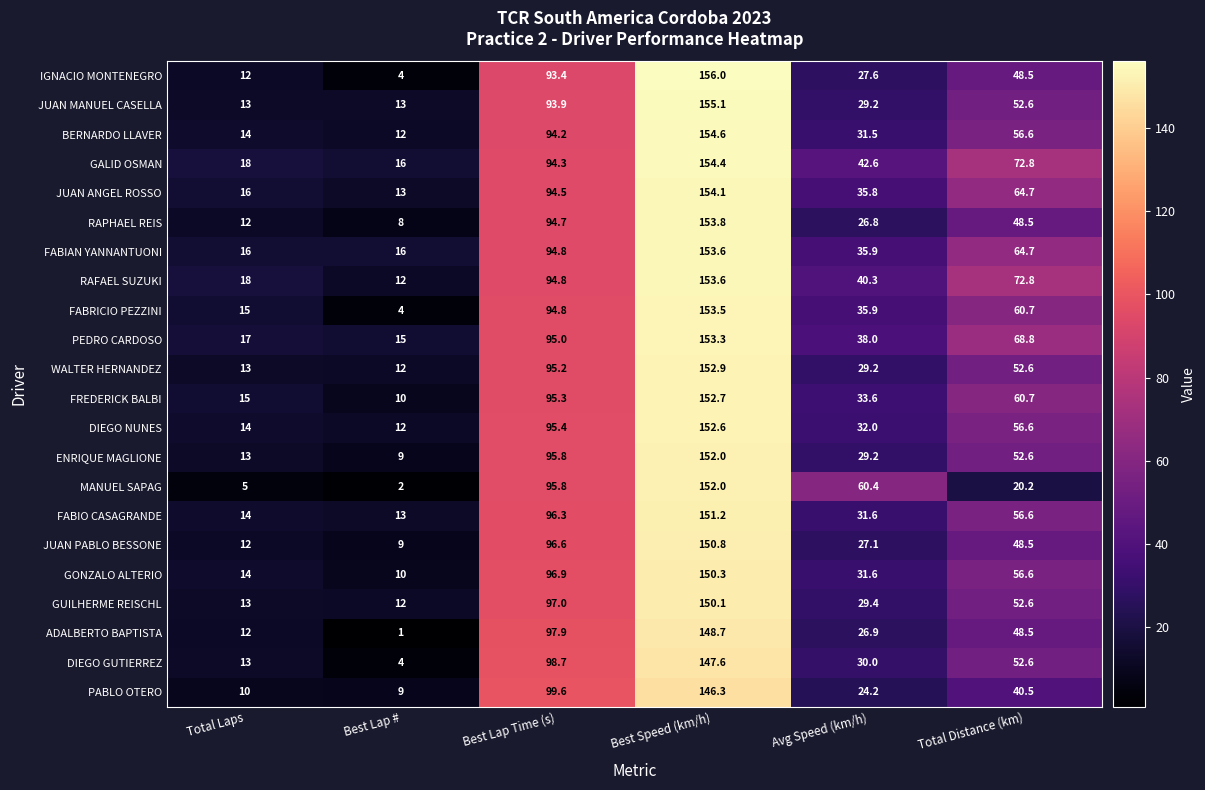

Which series has the largest range (max minus min)?

IGNACIO MONTENEGRO